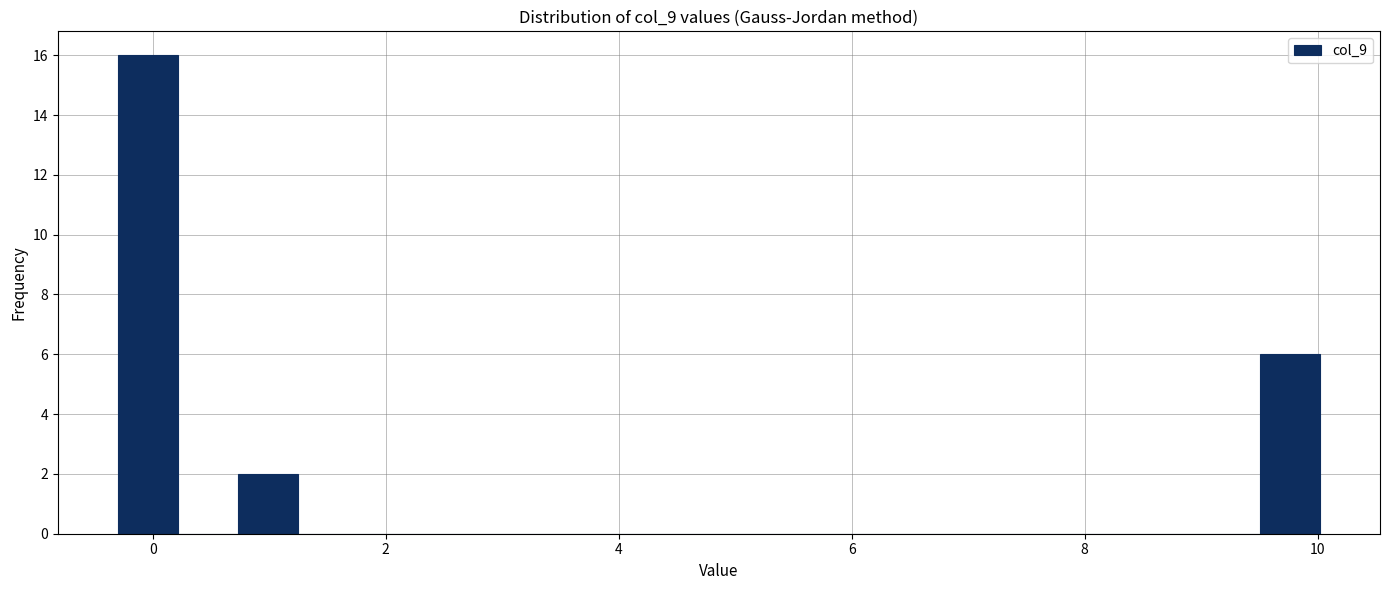

Around what value on the x-axis is the tallest bar? Give the approximate position of its centre, as read against the axis.

0.0